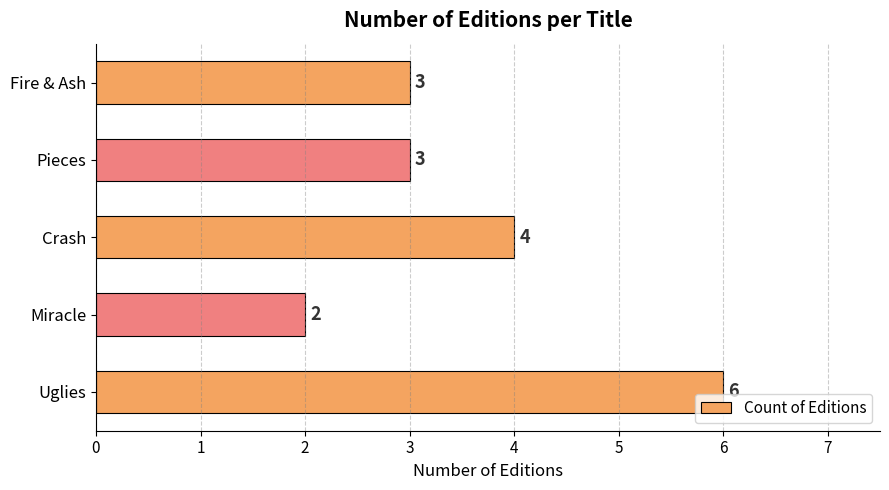

How many bars are there in total?

5